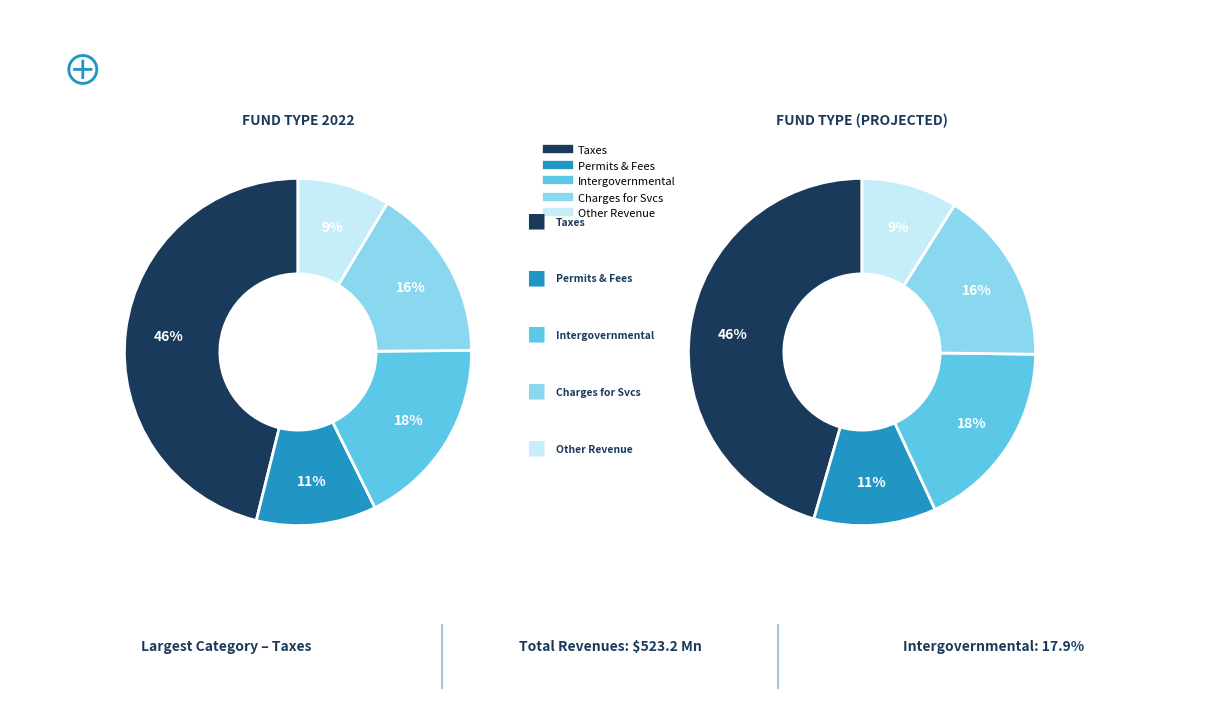

Is there any slice that represents more than half of the pie?

No